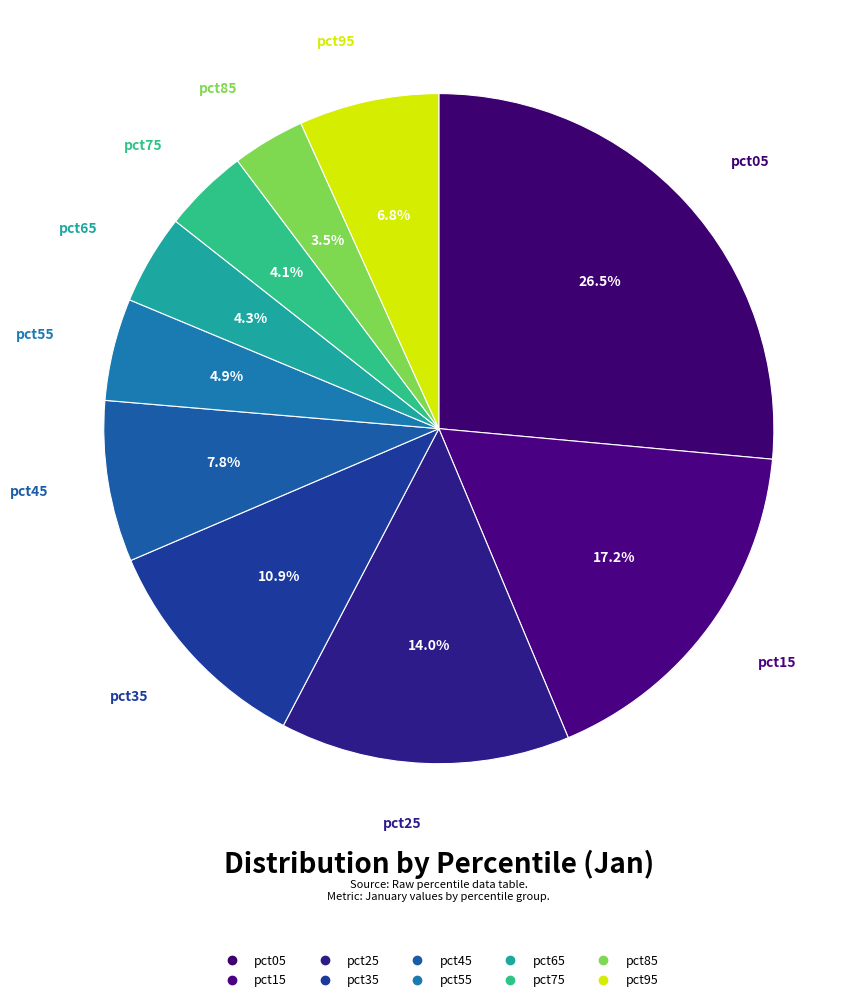

Which has a higher value, pct05 or pct15?

pct05